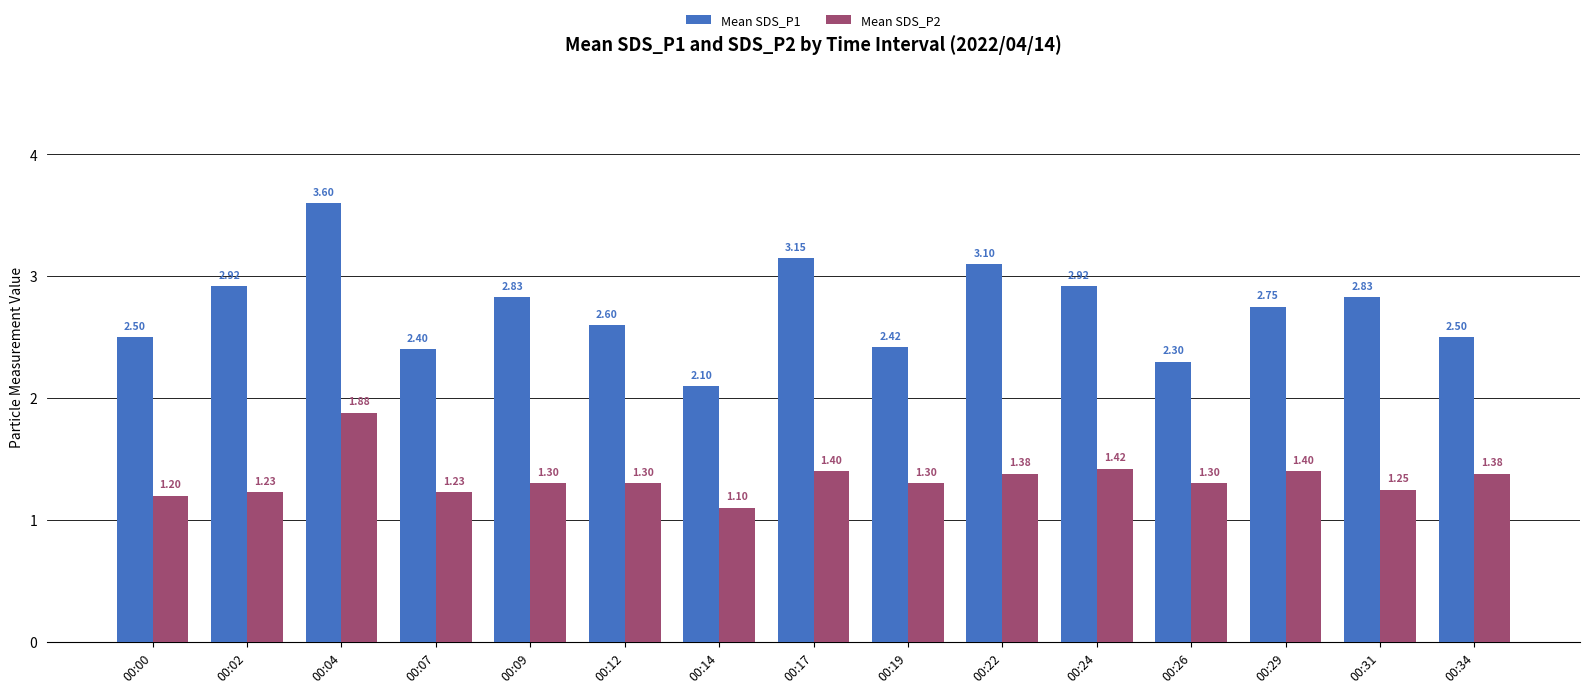

What is the difference between the maximum and second lowest values in the Mean SDS_P2 series?

0.7